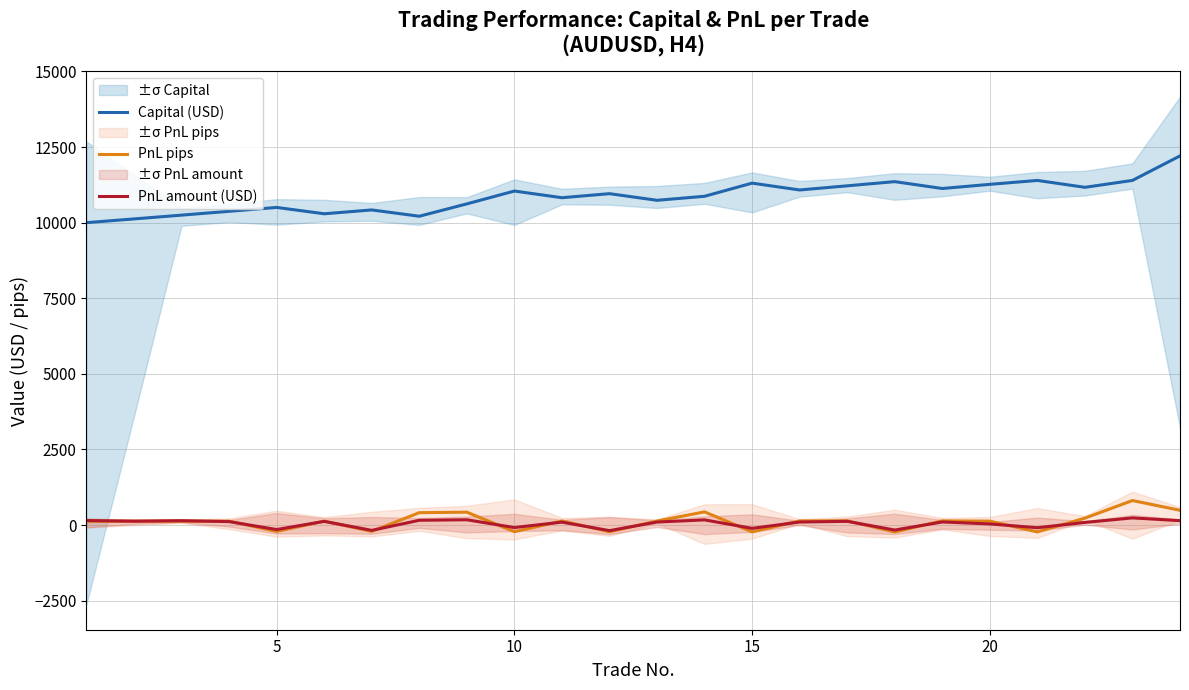

True or false: Capital (USD) and PnL amount (USD) cross at least once.

False